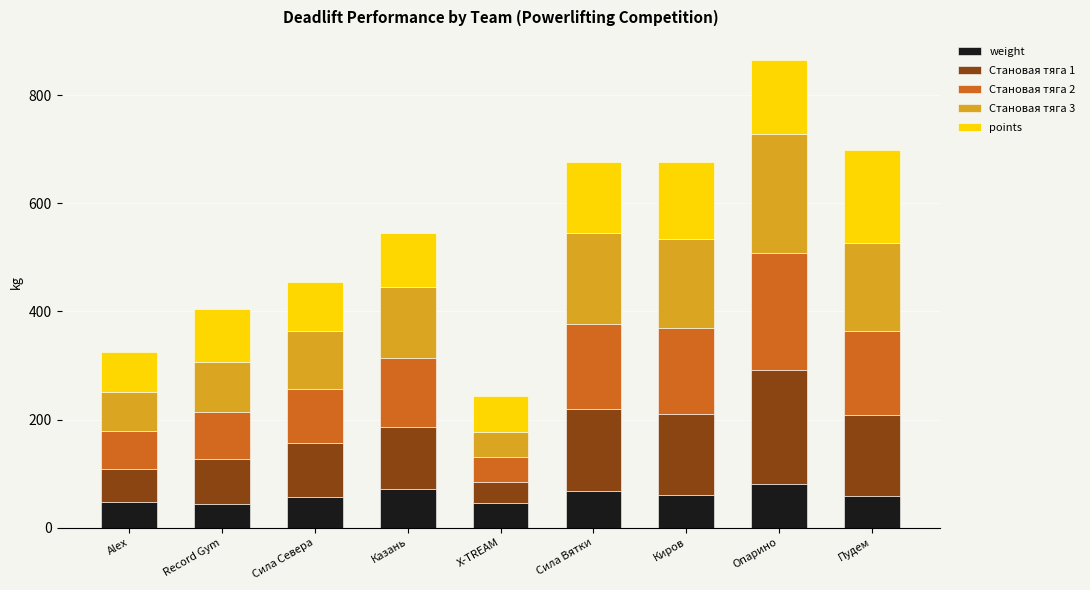

What is the minimum value for weight?

43.7